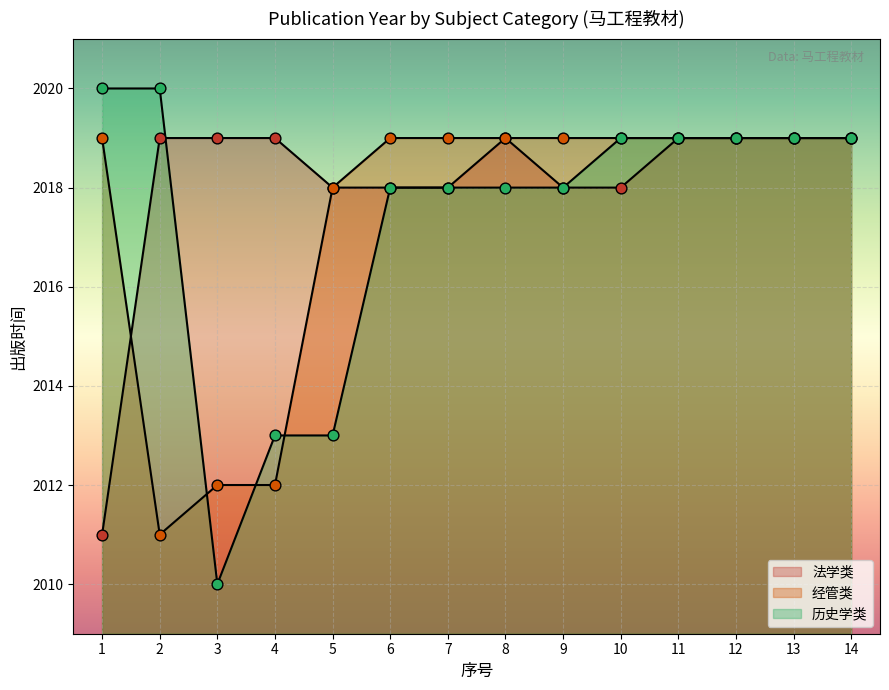

At which category is the sum across all series the highest?

11